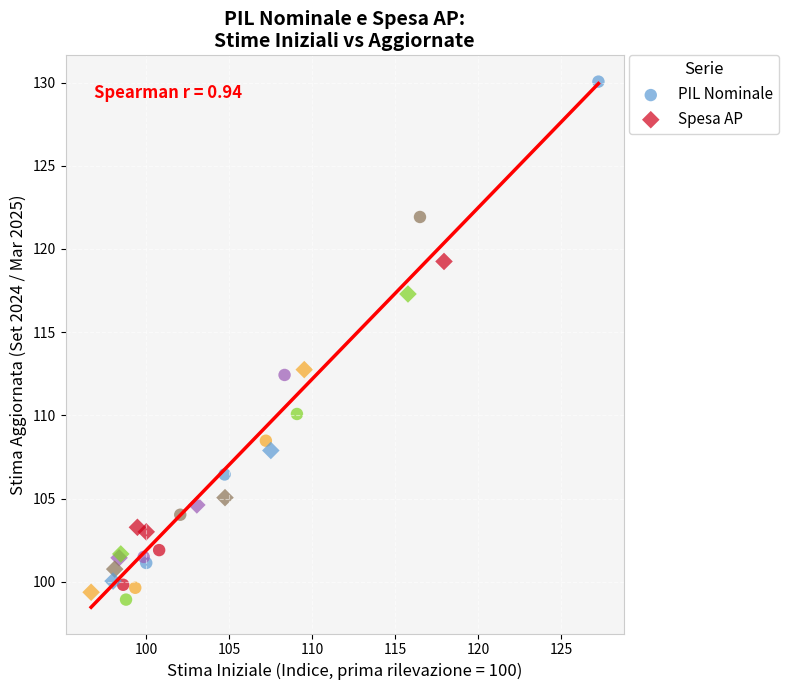

Which series has the widest spread of Y values?

PIL Nominale